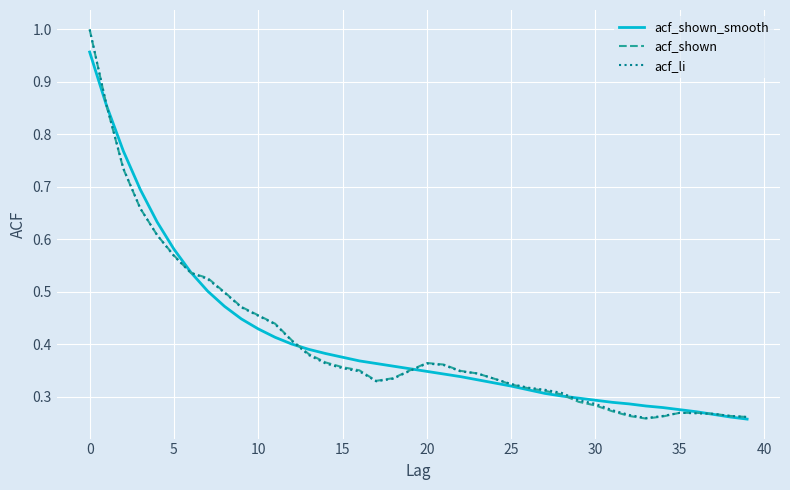

What is the difference between the maximum and minimum values in the acf_li series?

0.7